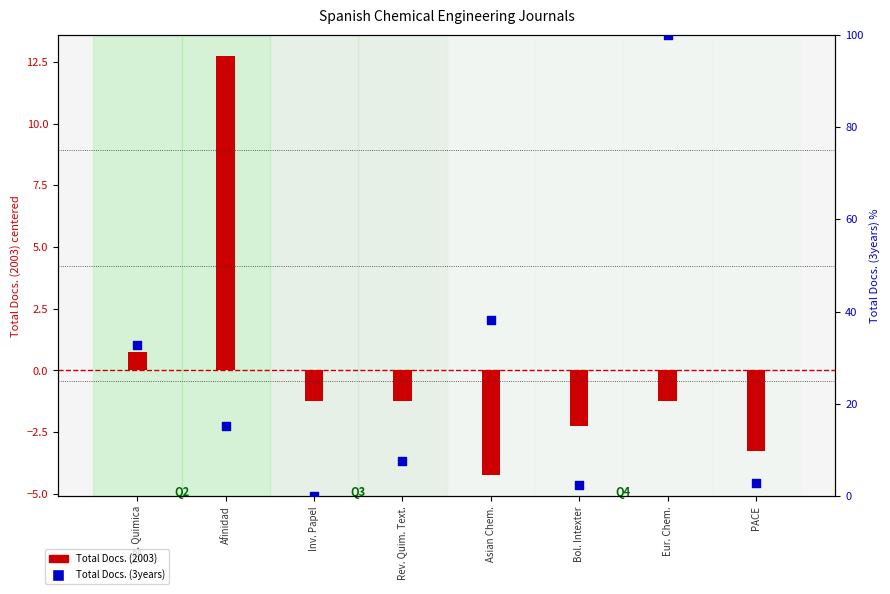

Which series contains the lowest Y value?

Total Docs. (2003)